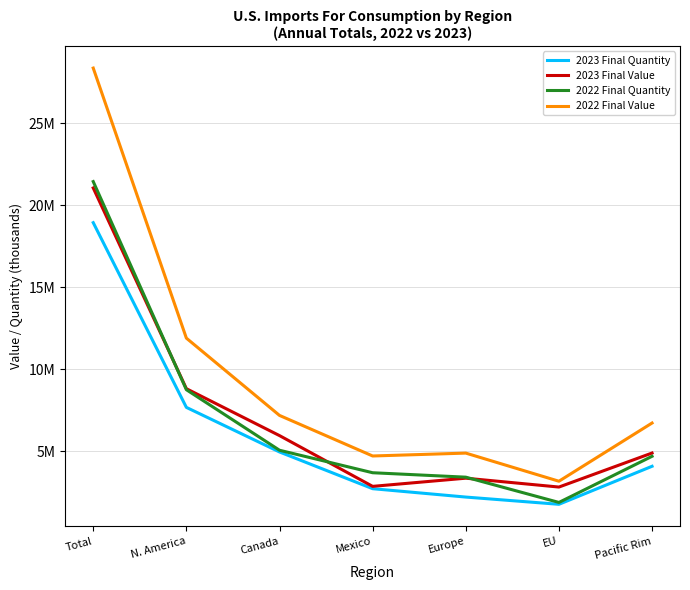

Which label corresponds to the largest value in the chart?

Total